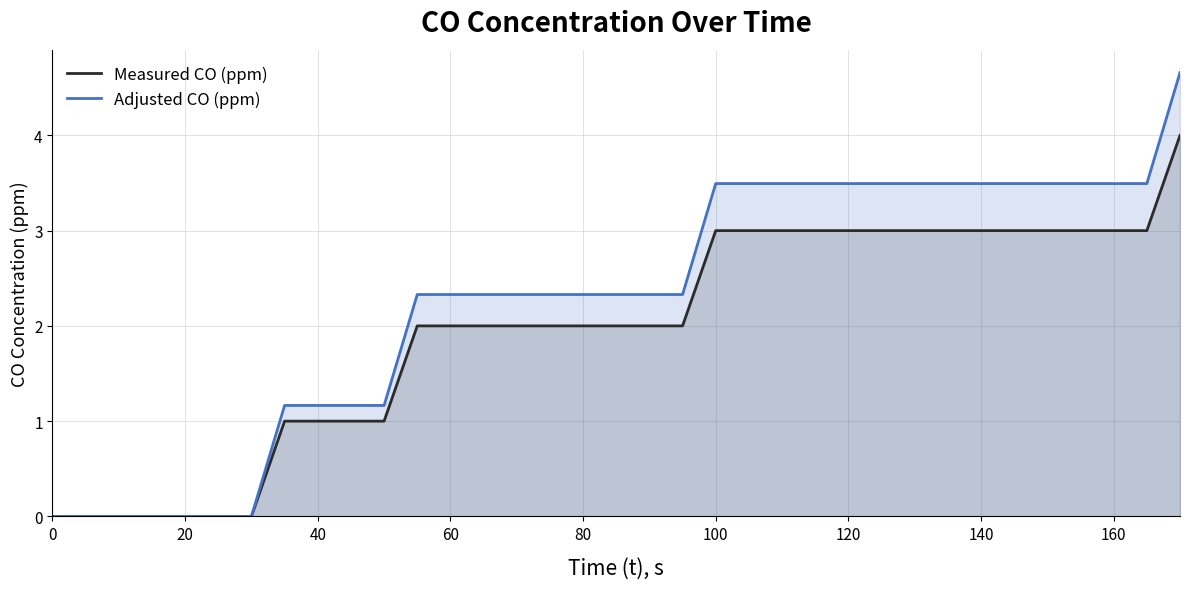

True or false: Adjusted CO (ppm) has more than 2 points higher than both neighbors.

False